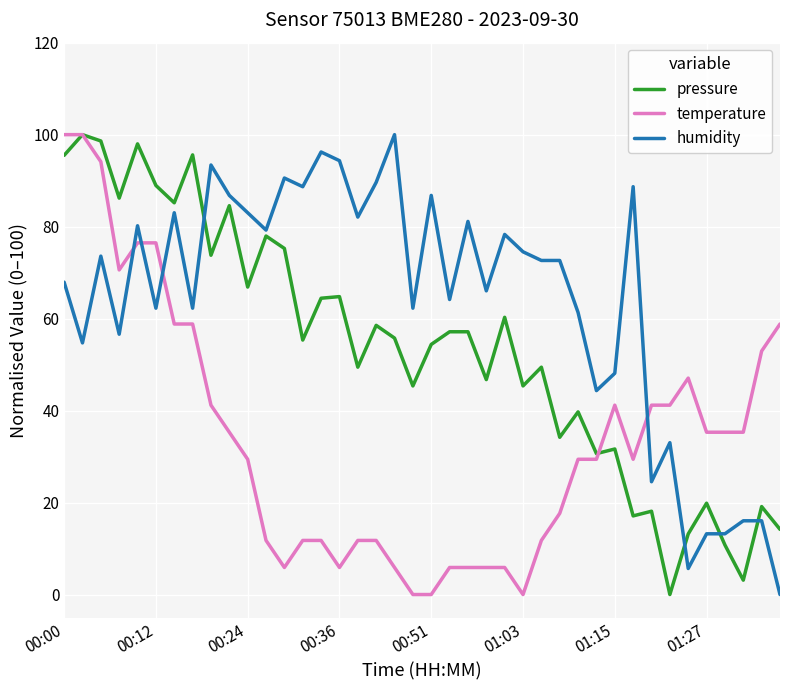

Rank the series by their average value, from lowest to highest.

temperature, pressure, humidity